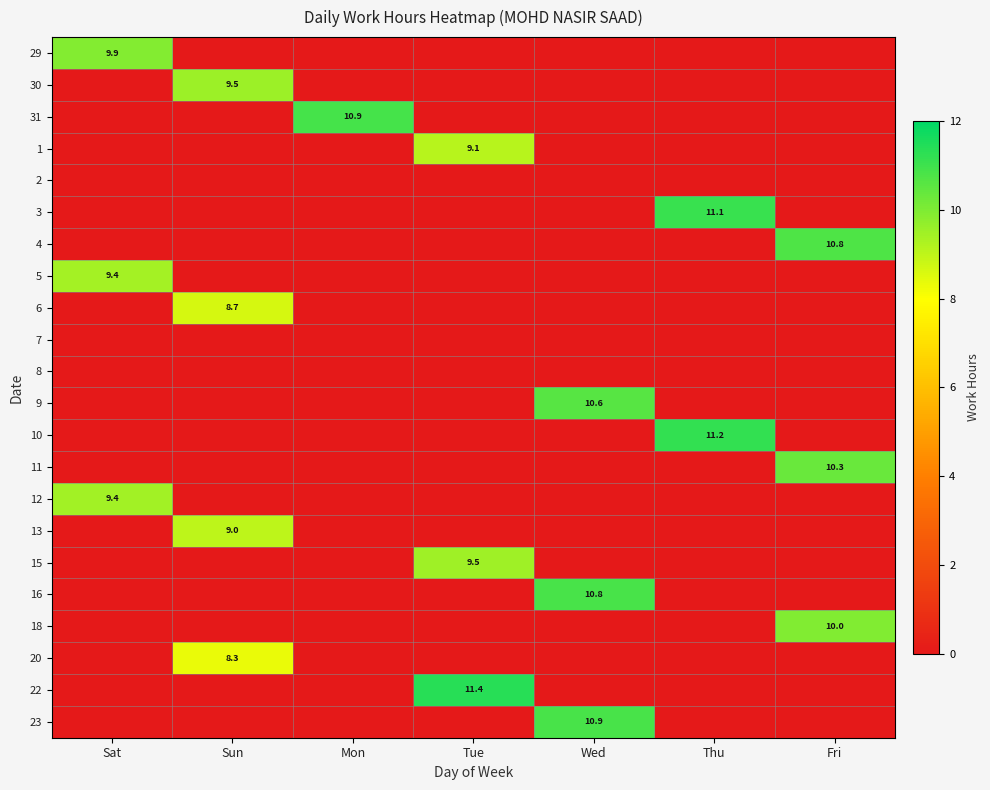

Between Sun and Fri, which is larger?

Sun